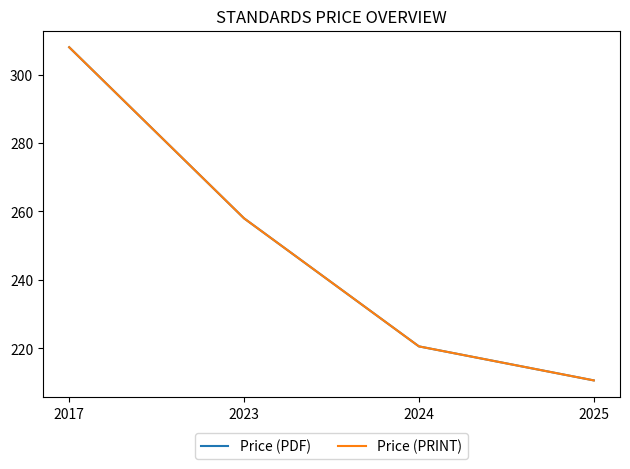

The value of Price (PRINT) at 2024 is 220.6. True or false?

True